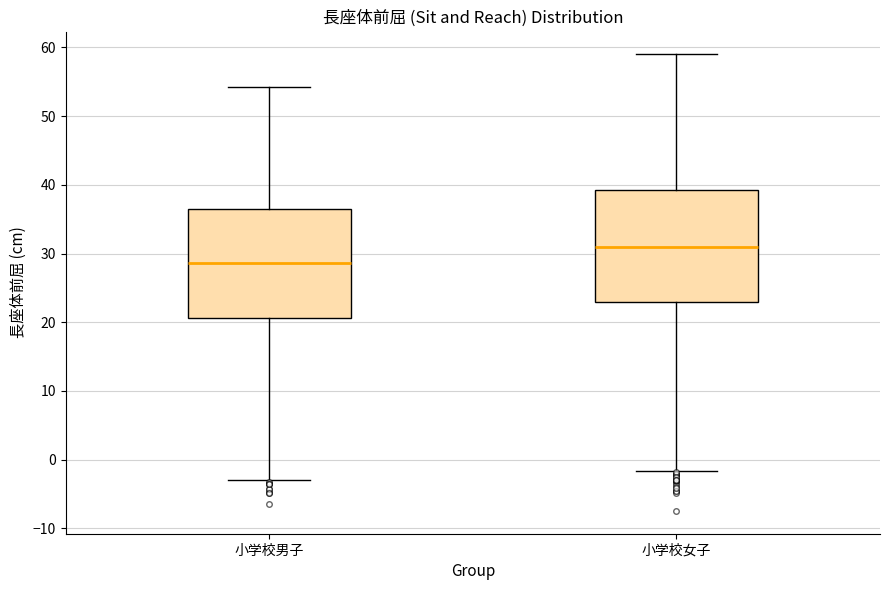

Reading left to right, read every box against the y-axis: the position of its median line, the range the box covers, and the ends of its whiskers. The values are not printed on the chart, so give them approximately, as read against the axis.

小学校男子: median 29, box 21 to 36, whiskers -3 to 54
小学校女子: median 31, box 23 to 39, whiskers -2 to 59